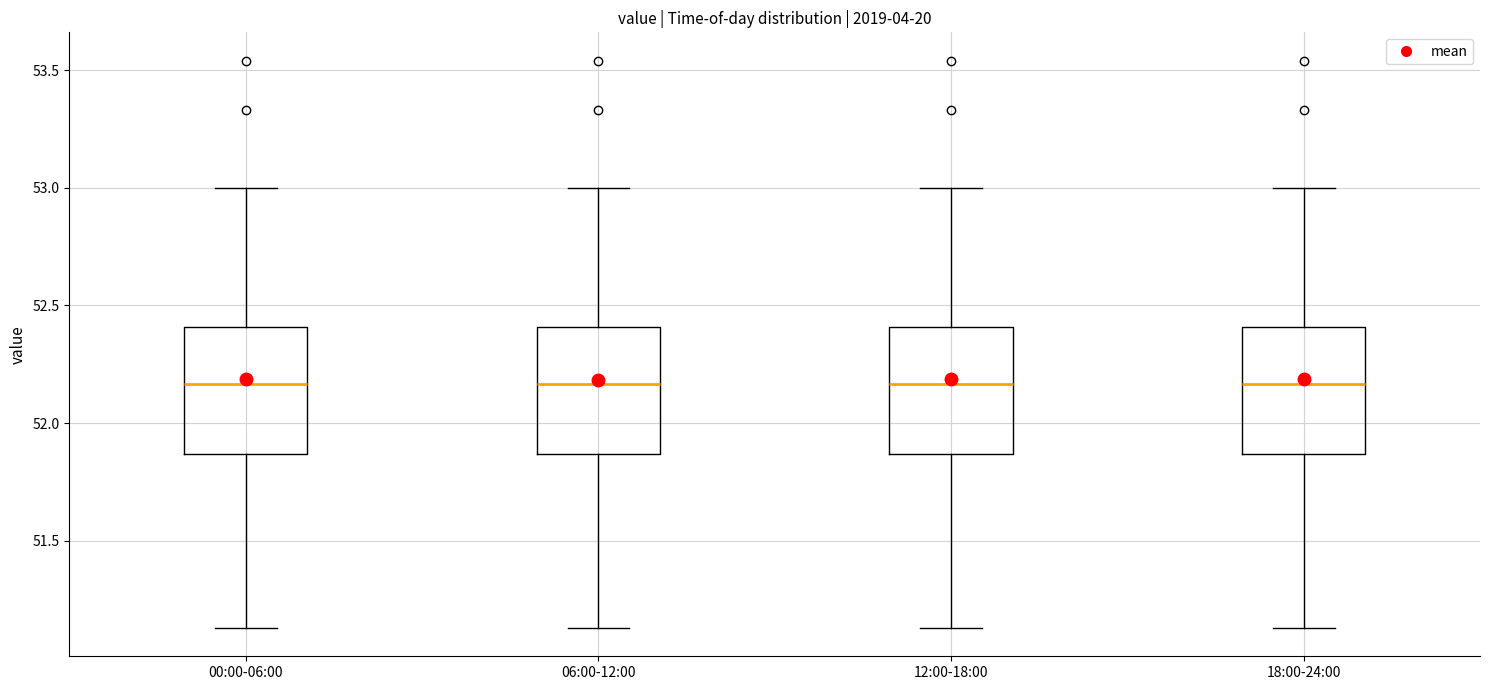

Reading left to right, read every box against the y-axis: the position of its median line, the range the box covers, and the ends of its whiskers. The values are not printed on the chart, so give them approximately, as read against the axis.

00:00-06:00: median 52.15, box 51.85 to 52.40, whiskers 51.15 to 53.00
06:00-12:00: median 52.15, box 51.85 to 52.40, whiskers 51.15 to 53.00
12:00-18:00: median 52.15, box 51.85 to 52.40, whiskers 51.15 to 53.00
18:00-24:00: median 52.15, box 51.85 to 52.40, whiskers 51.15 to 53.00